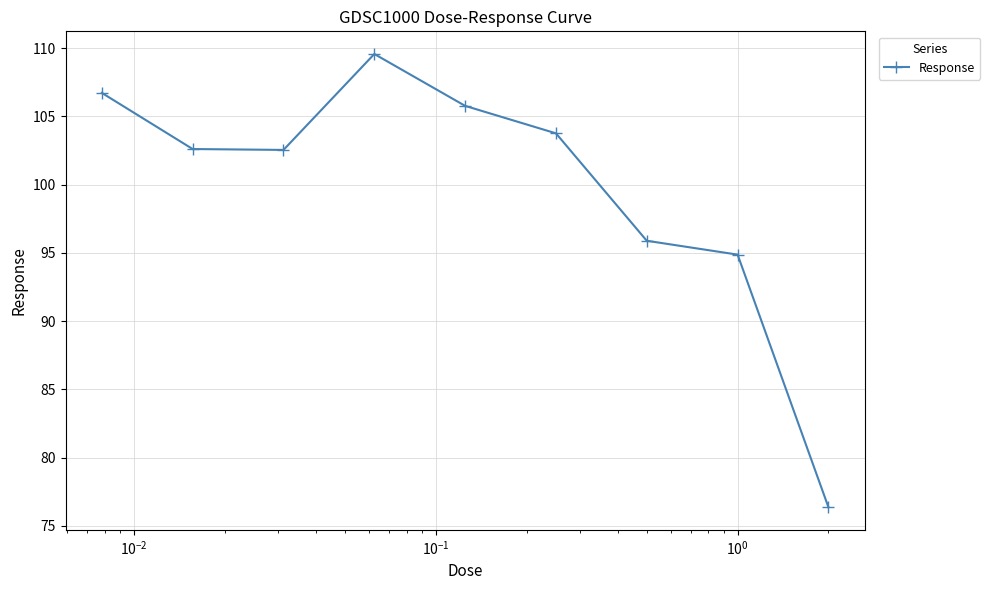

What is the greatest value displayed?

109.6